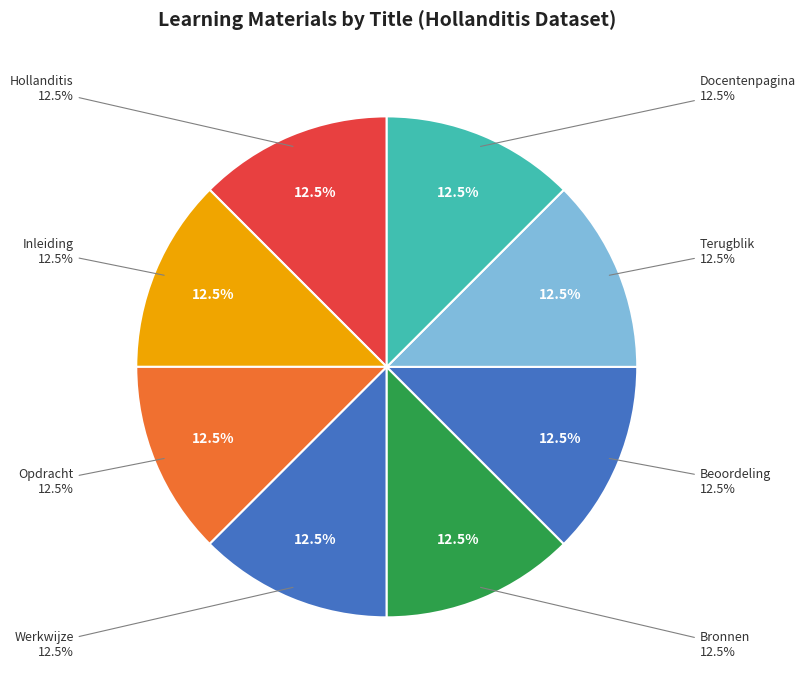

Is there a majority slice in this chart?

No